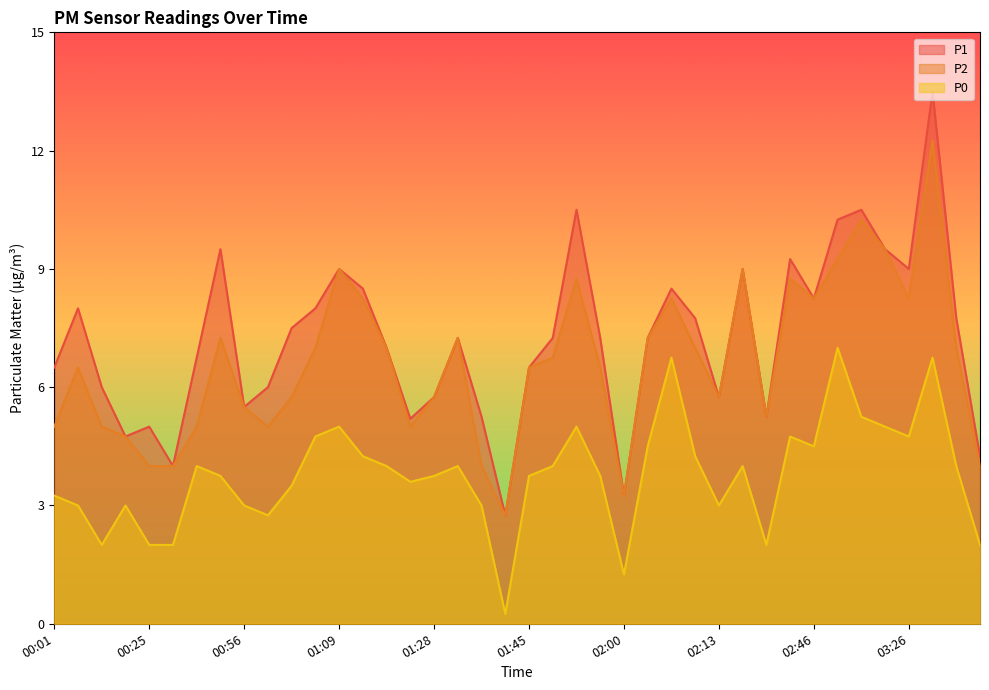

What are all the series names shown in the legend?

P1, P2, P0